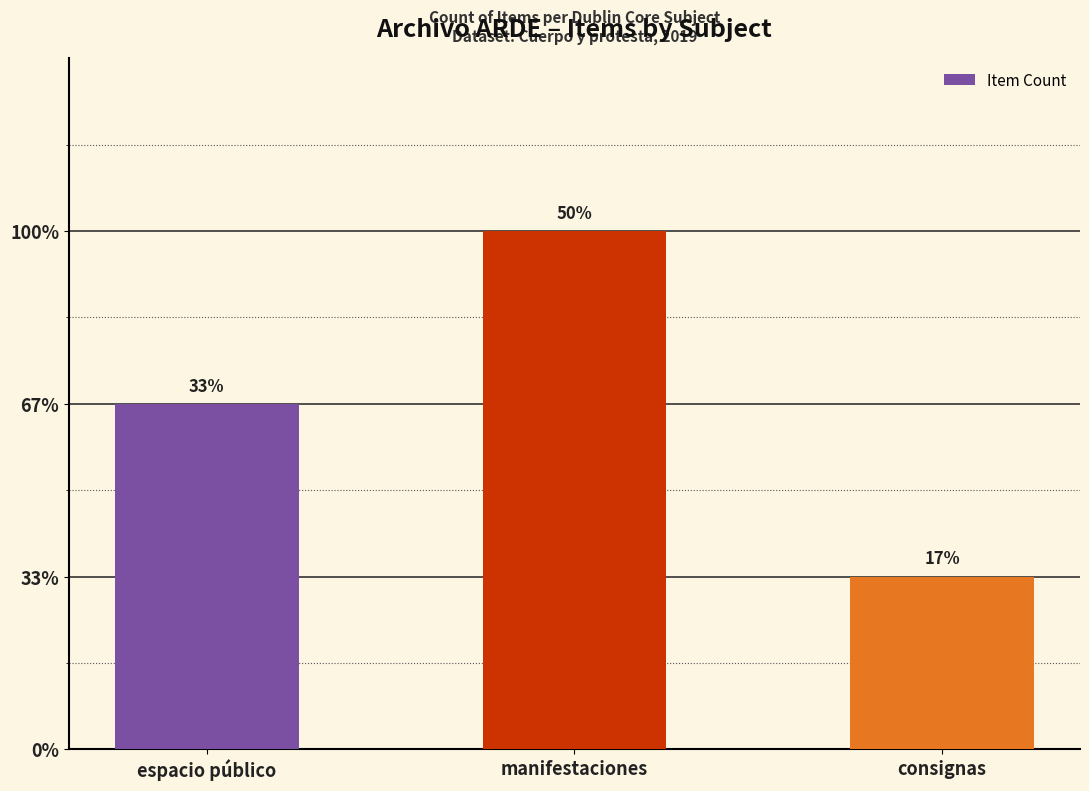

Reading left to right, what are all the values shown in this chart?

2	3	1